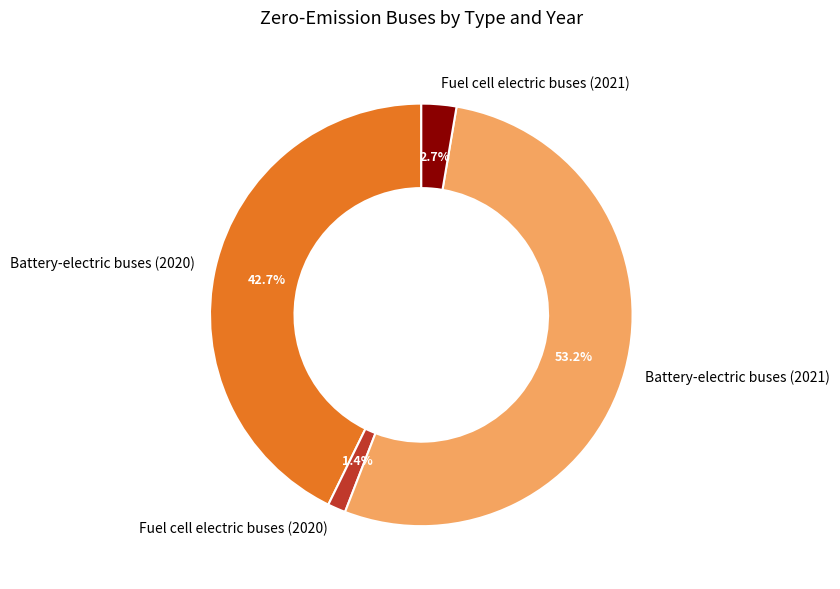

Approximately how many times larger is the value at Fuel cell electric buses (2020) compared to Fuel cell electric buses (2021)?

0.5